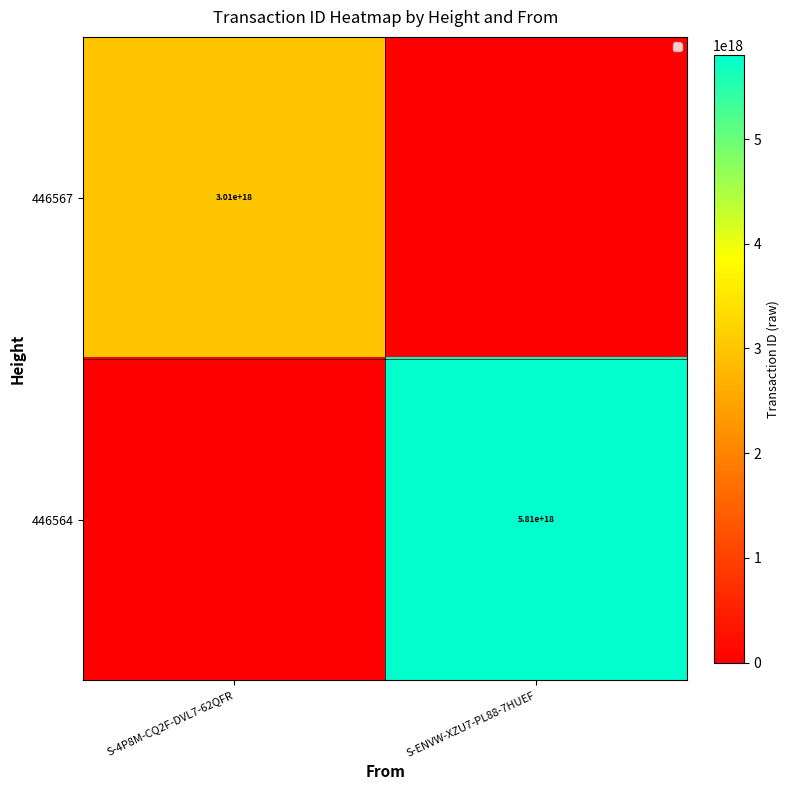

The value of 446567 at S-4P8M-CQ2F-DVL7-62QFR is 1477936191605456640. True or false?

False